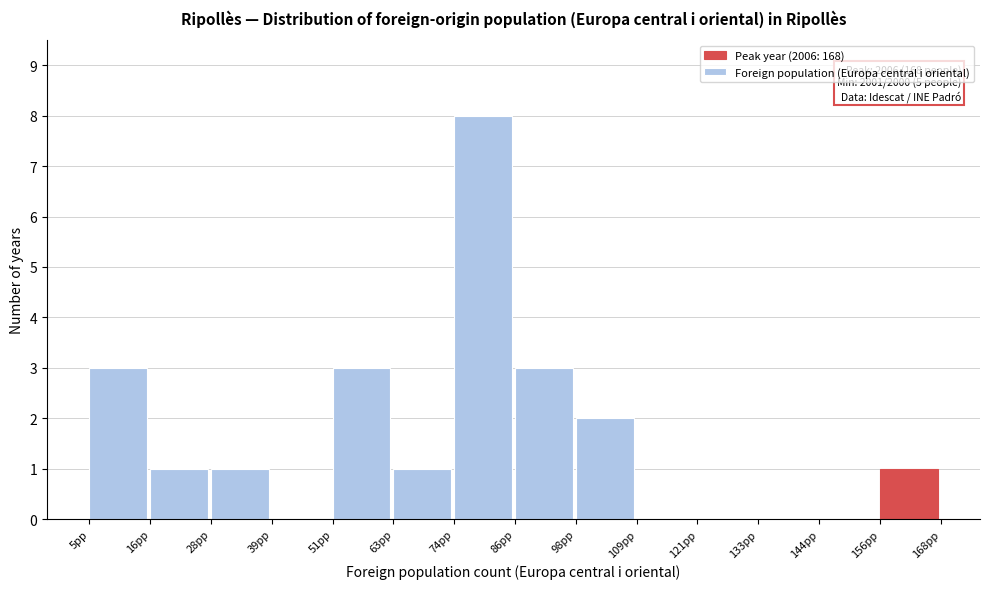

Which range on the x-axis has the tallest bar?

74 to 86